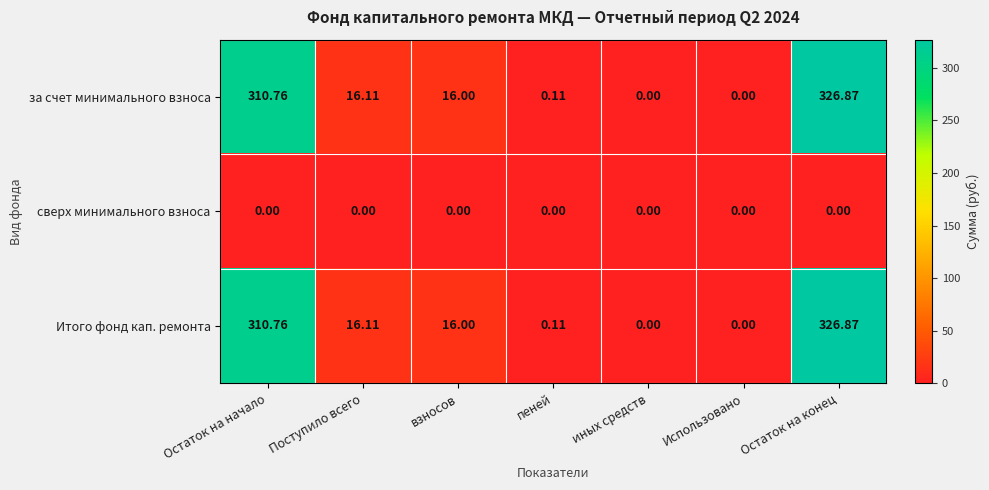

What is the spread (max minus min) of values at Остаток на конец?

326.9